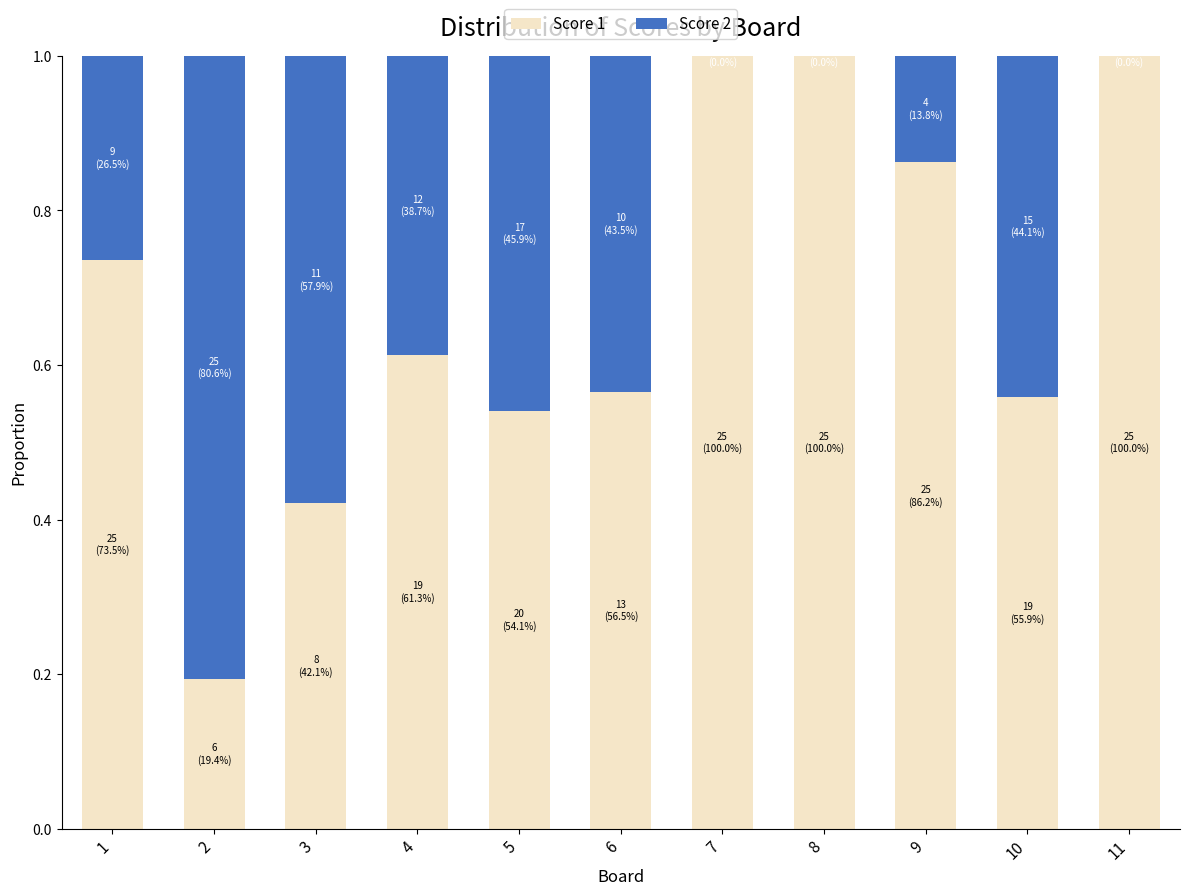

How many categories are shown in the chart?

11